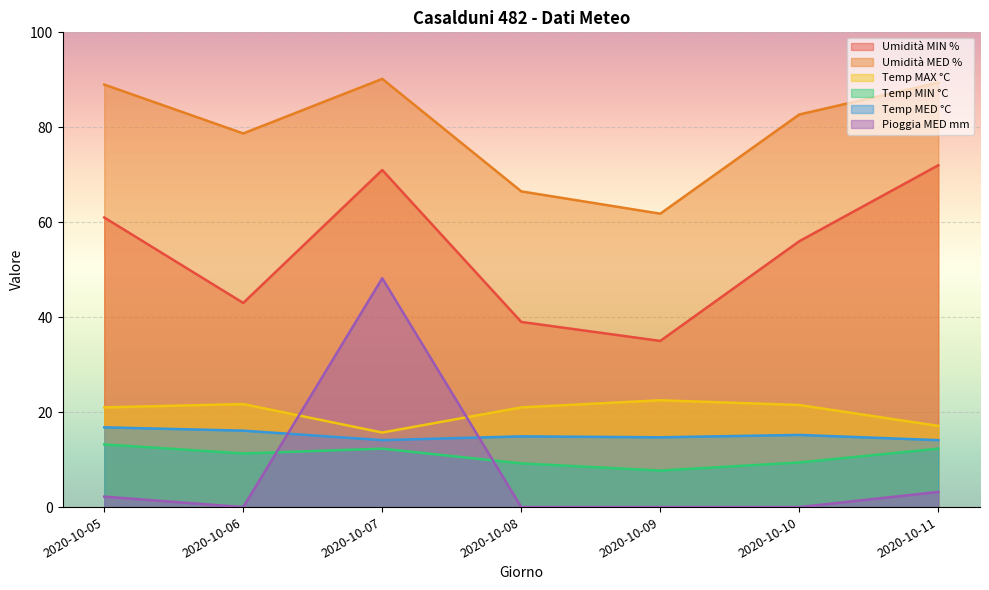

True or false: Umidità MIN % has a value of 56.0 at 2020-10-10.

True